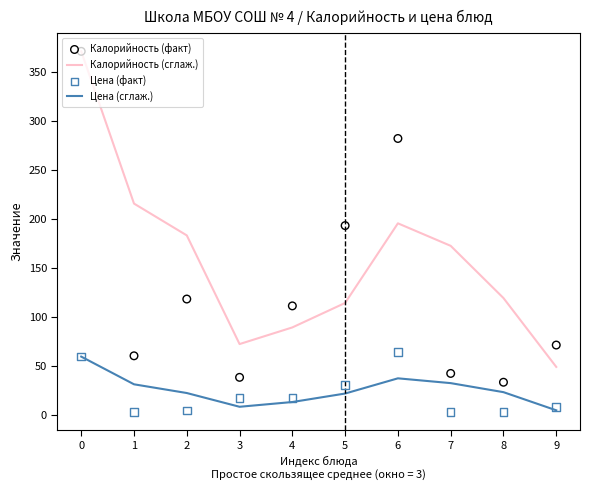

What is the total value across all series at 0?

860.4